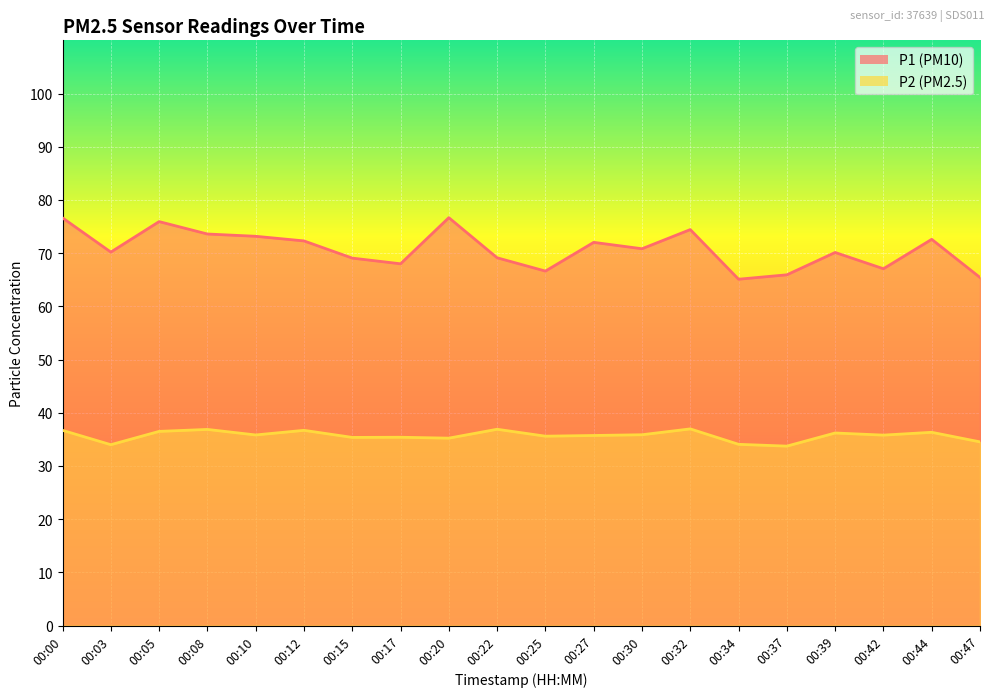

How many lines are shown in the chart?

2